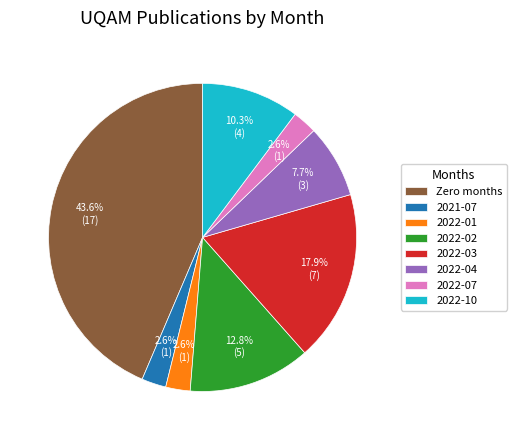

Combined, do 2022-01 and 2022-10 account for over 50%?

No